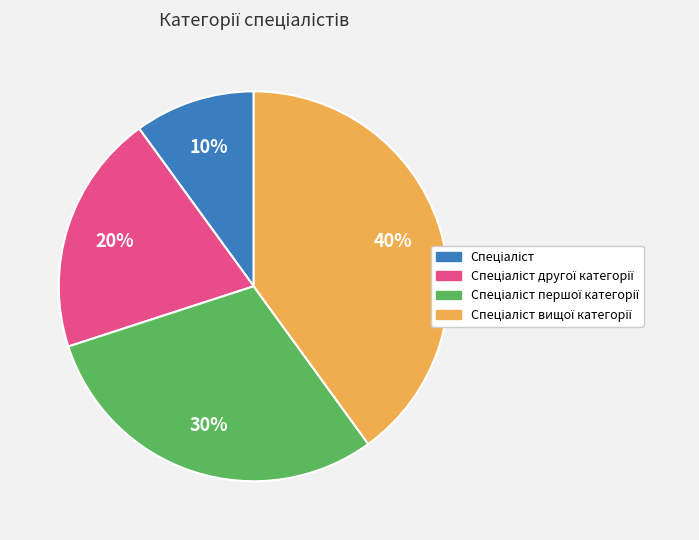

How many slices are in this pie chart?

4